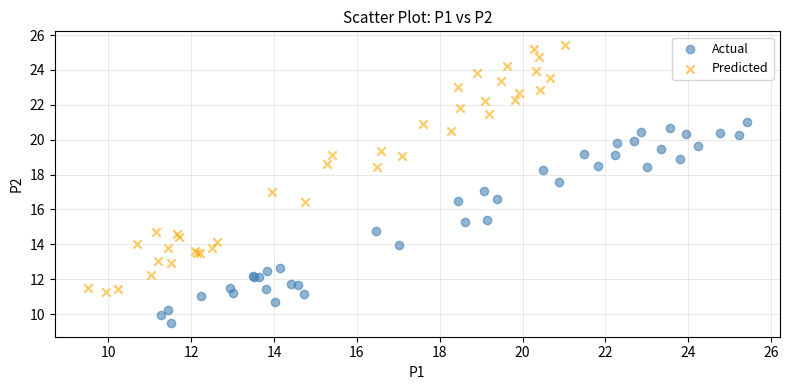

Which series contains the lowest Y value?

Actual